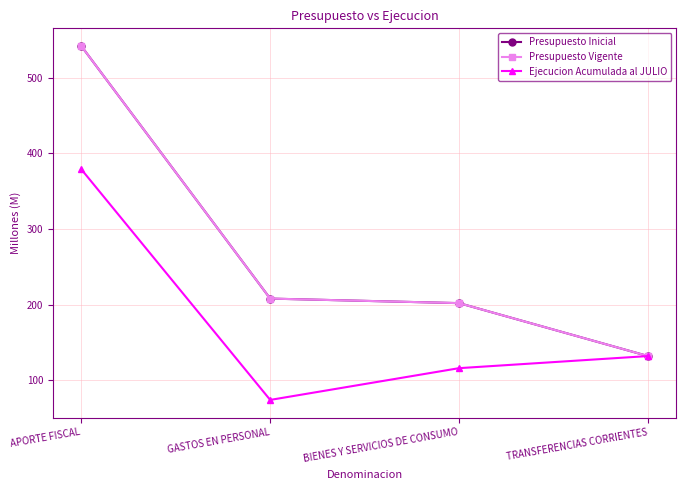

True or false: Presupuesto Inicial and Ejecucion Acumulada al JULIO cross at least once.

False